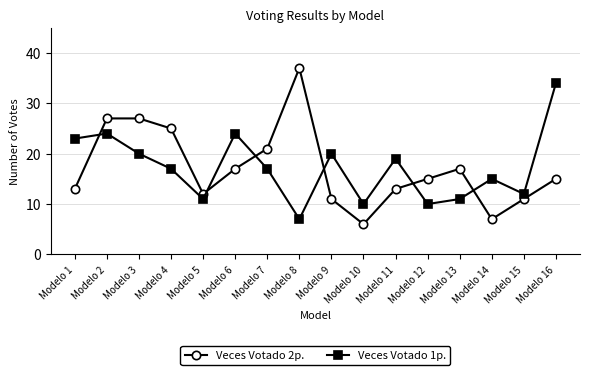

The Veces Votado 1p. series shows 30 at Modelo 7. True or false?

False